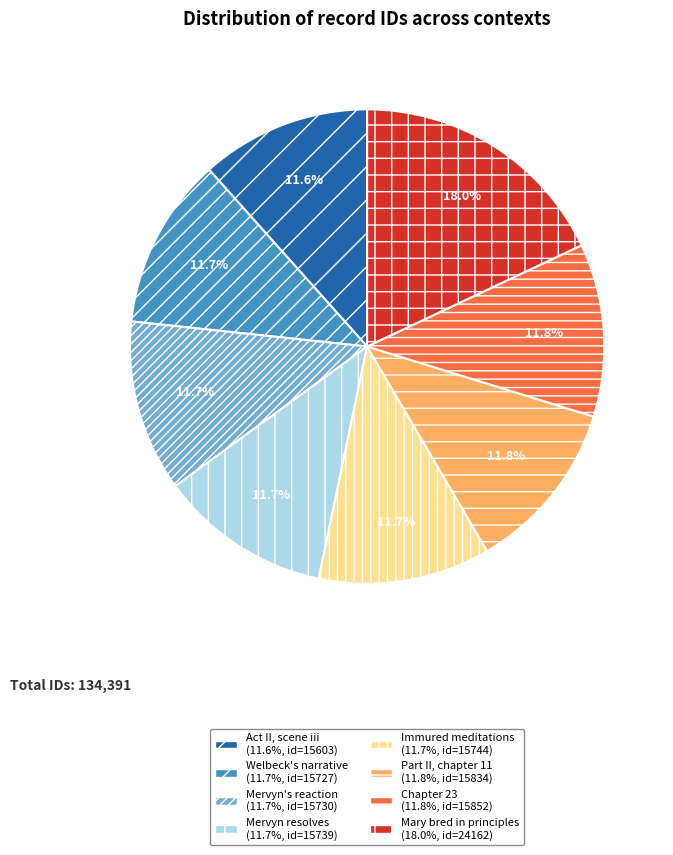

Count the number of slices in the pie.

8